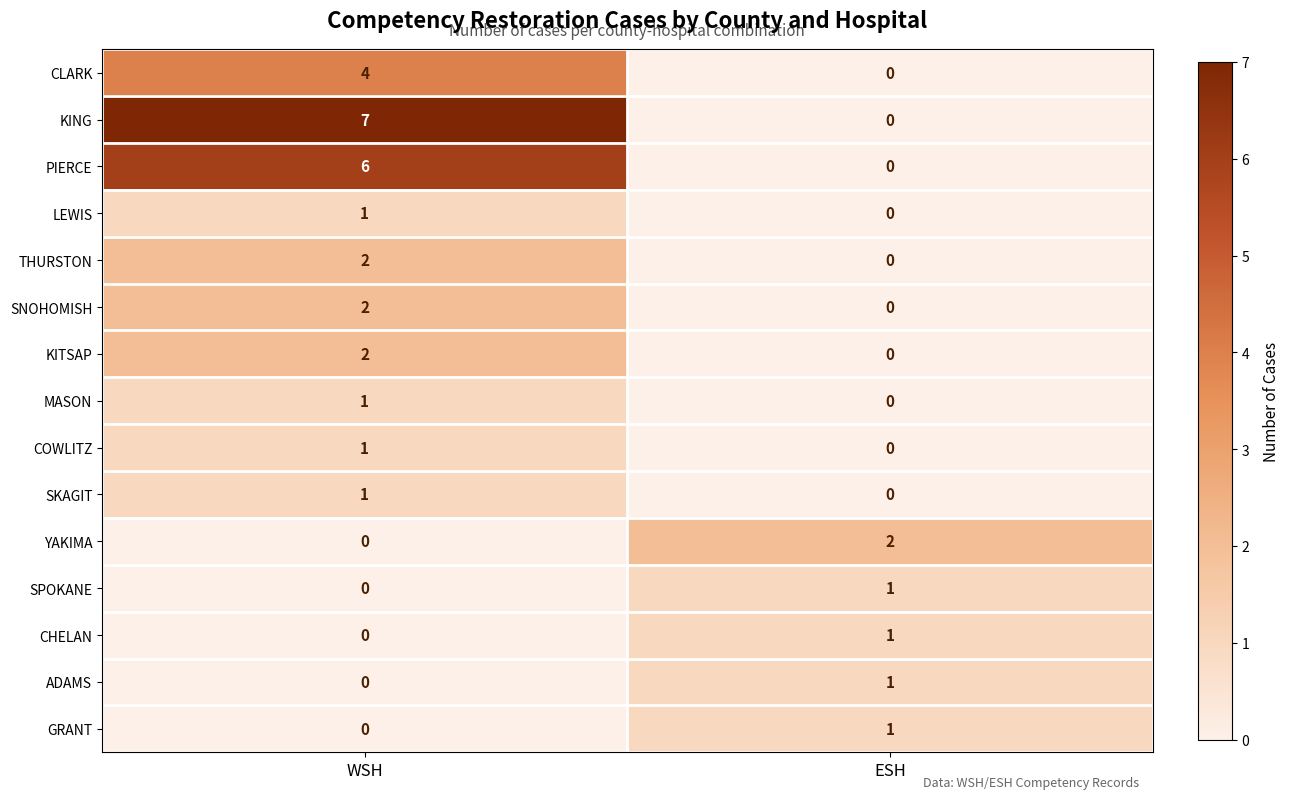

Where is YAKIMA nearest to the value 1?

WSH